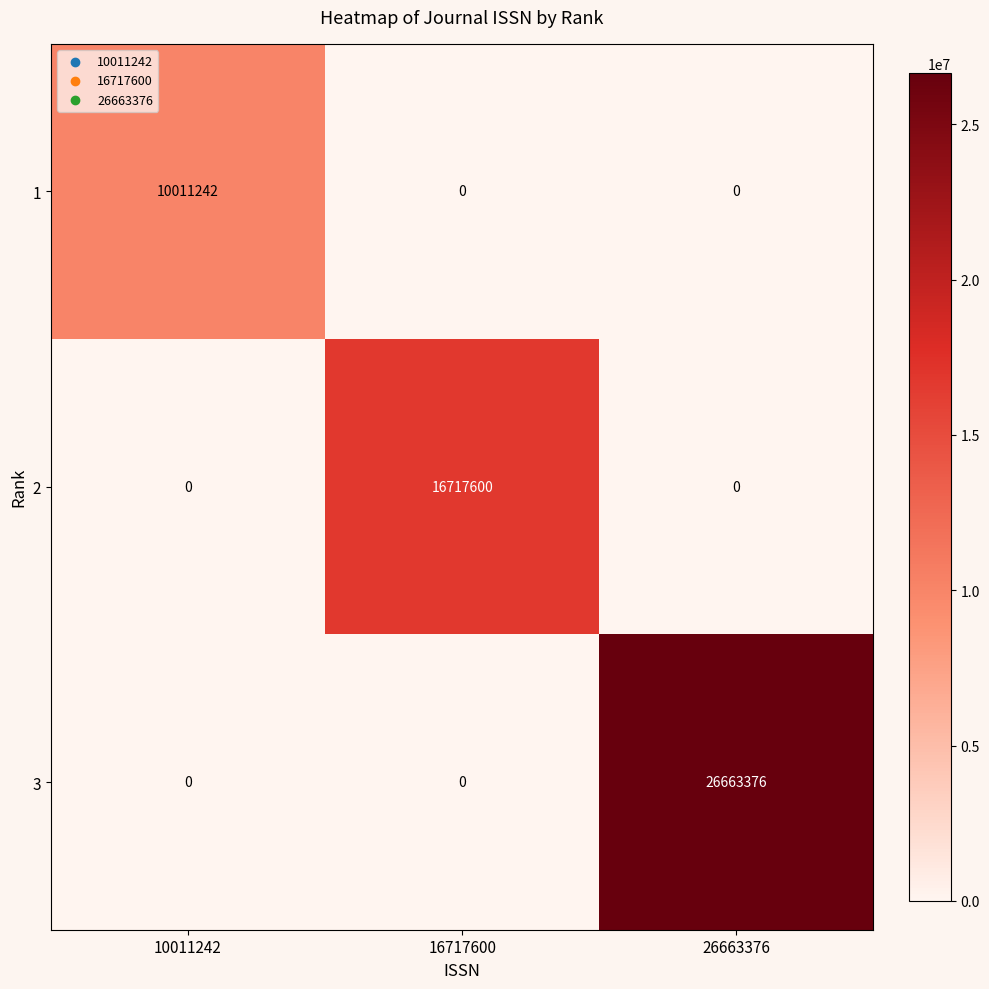

List the series in order of their overall mean, lowest first.

1, 2, 3